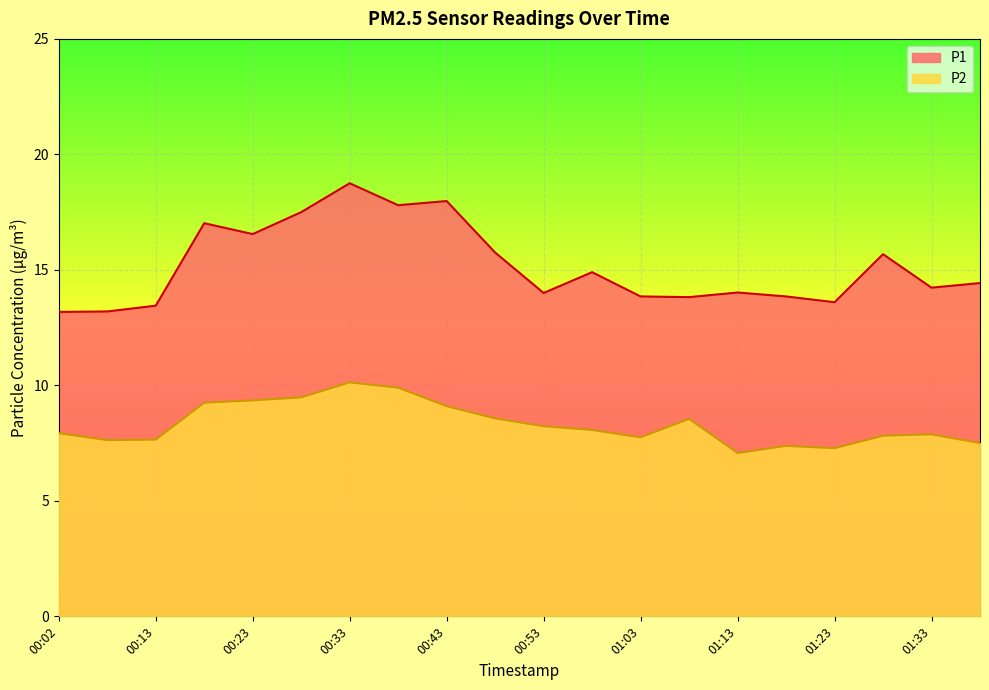

What is the spread (max minus min) of values at 01:28?

7.9